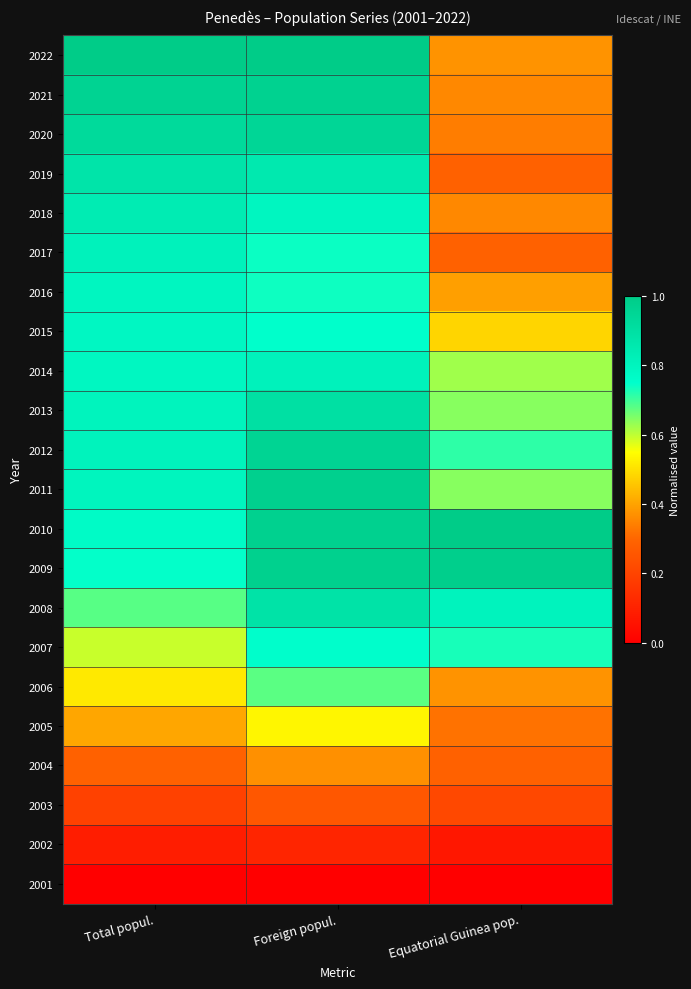

At which category is the sum across all series the highest?

Foreign popul.